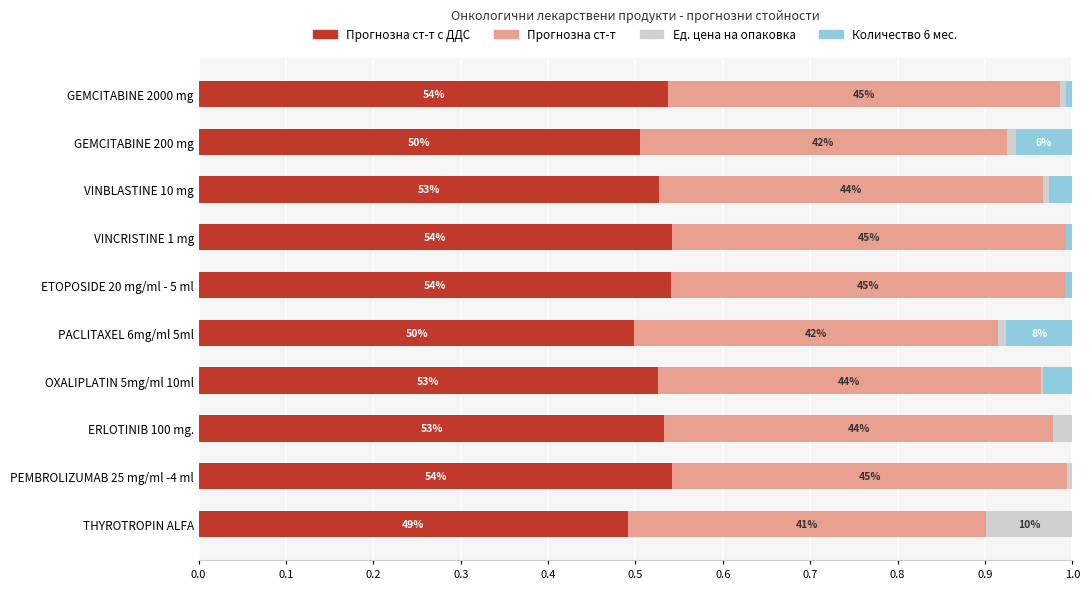

What are all the series names shown in the legend?

Прогнозна ст-т с ДДС, Прогнозна ст-т, Ед. цена на опаковка, Количество 6 мес.